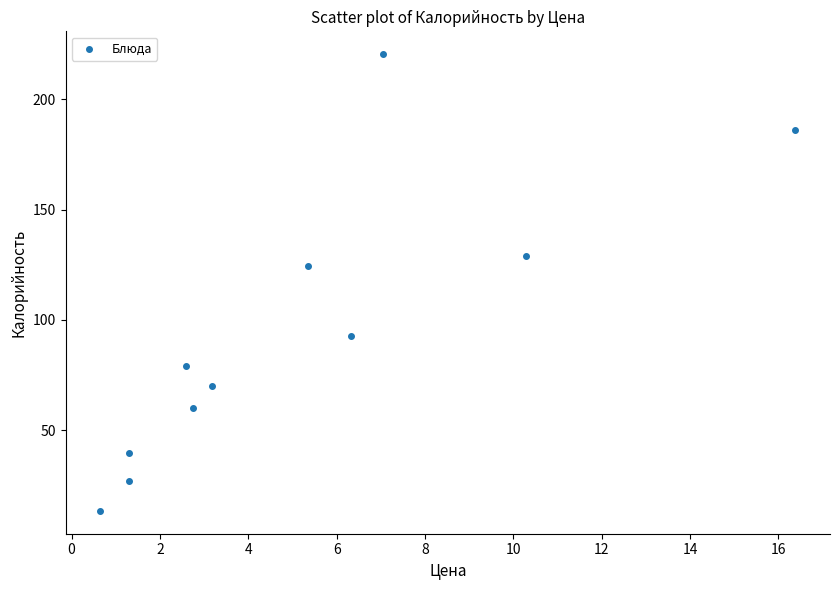

What is the range of Y values (max minus min)?

207.1